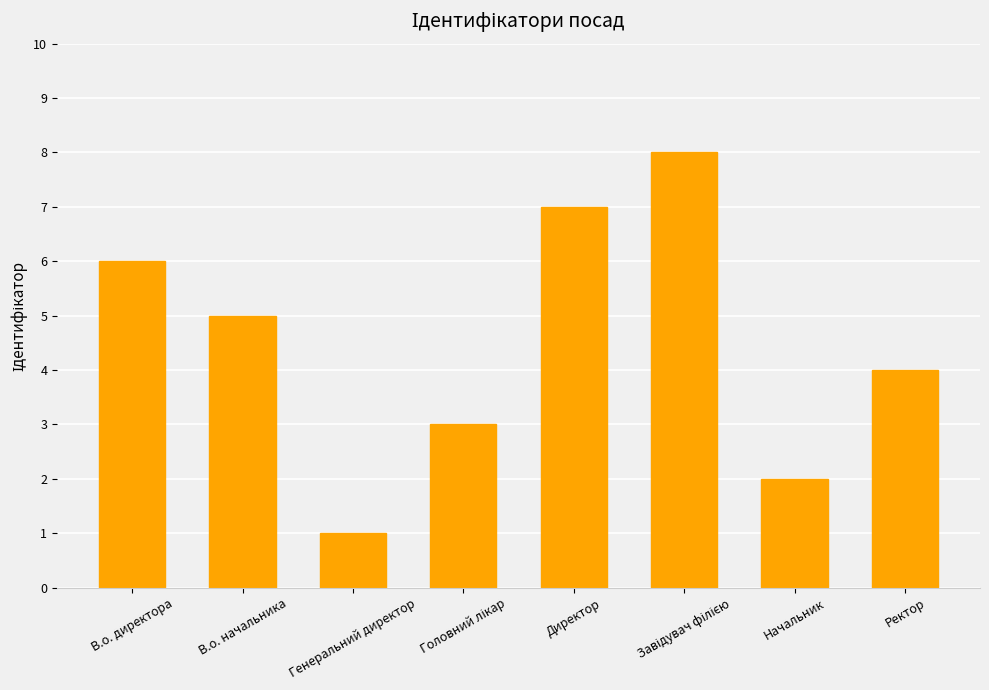

Are the bars grouped side by side (vs. stacked)?

No